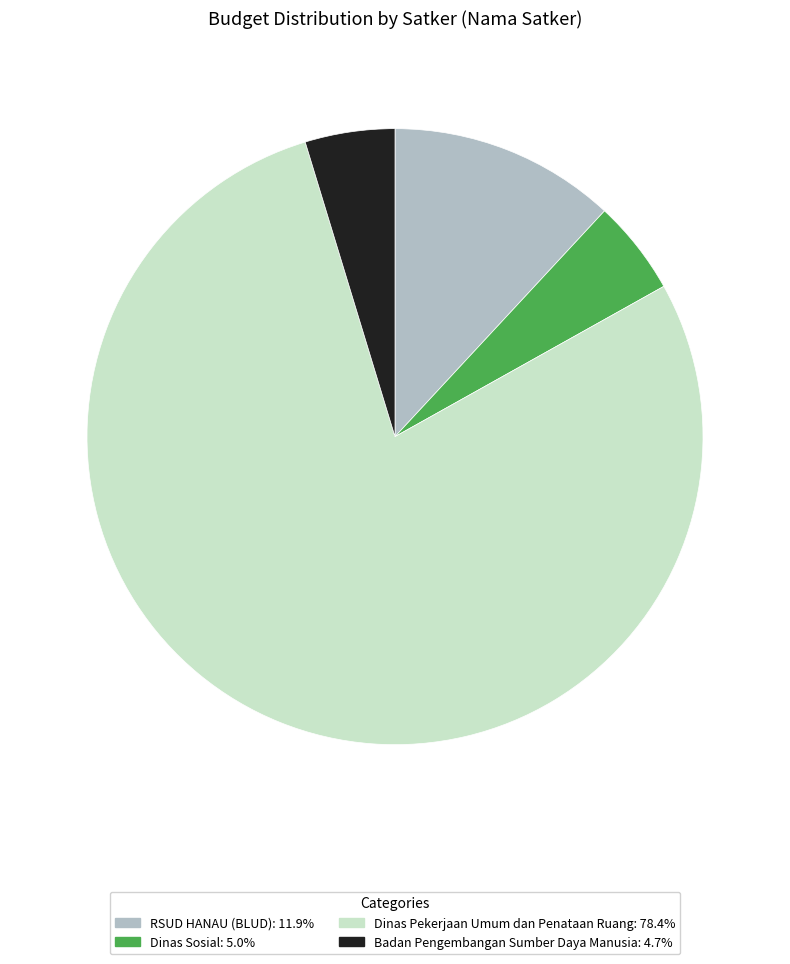

Is there any slice that represents more than half of the pie?

Yes